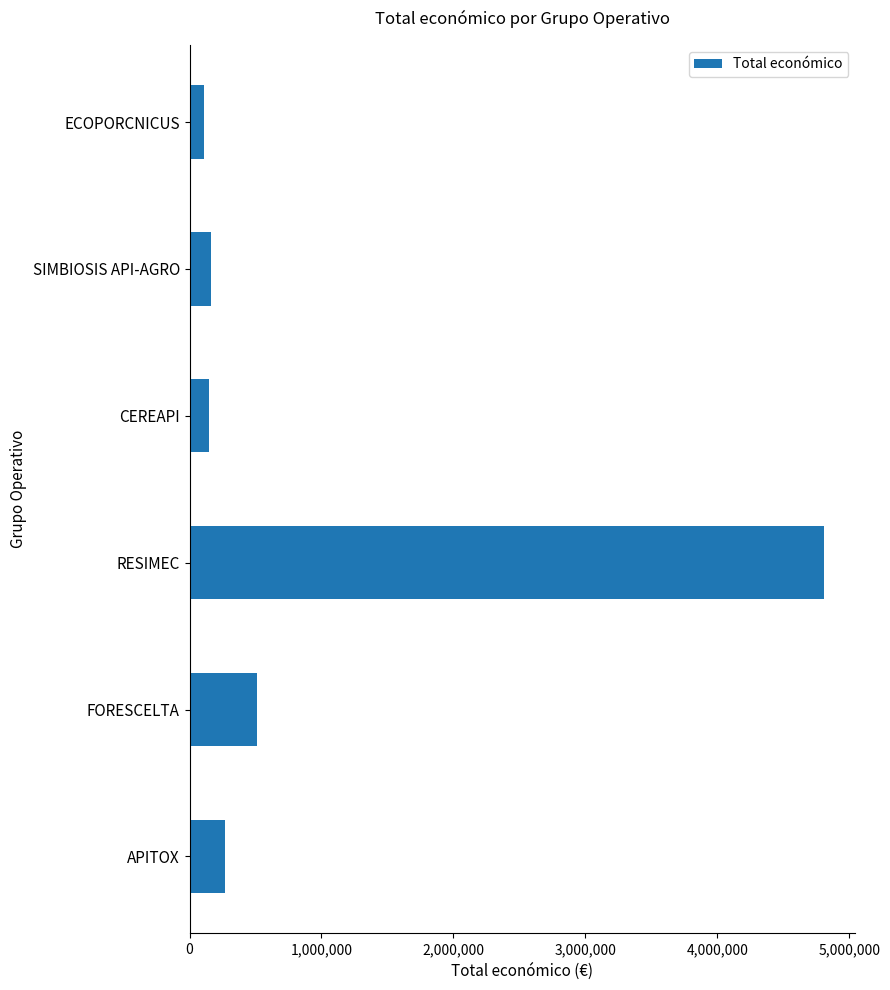

How many bars are there in total?

6